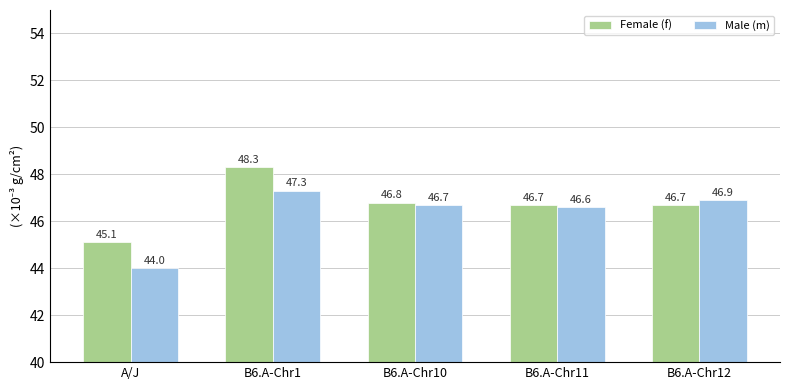

How many data points does each series have?

5